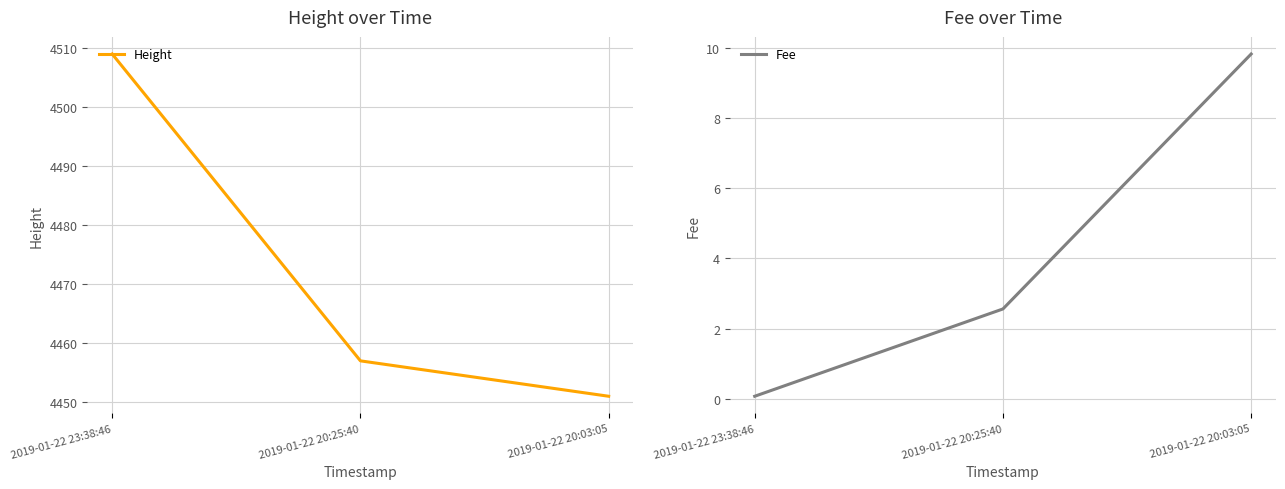

Read the Height value at 2019-01-22 20:03:05.

4451